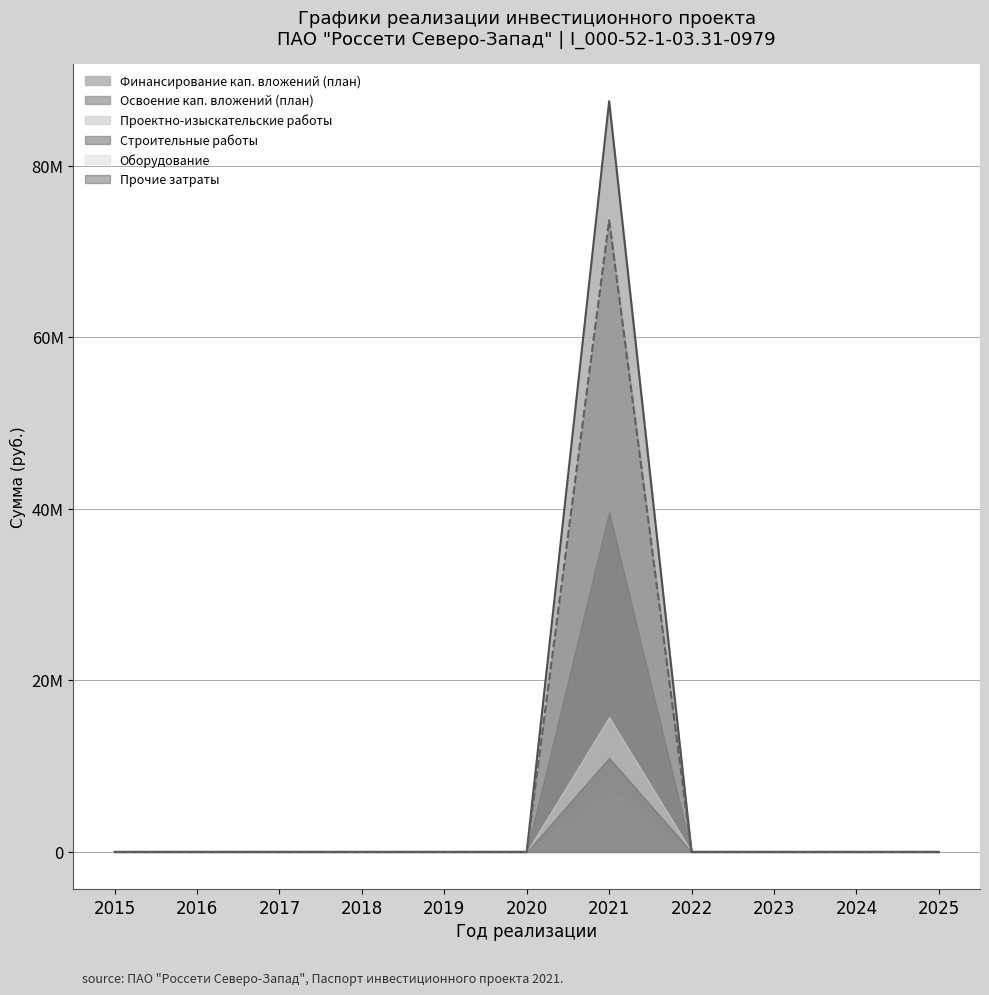

Reading right to left, what are all the values shown in this chart?

Финансирование кап. вложений (план): 2025=0	2024=0	2023=0	2022=0	2021=87546940	2020=0	2019=0	2018=0	2017=0	2016=0	2015=0
Освоение кап. вложений (план): 2025=0	2024=0	2023=0	2022=0	2021=73652000	2020=0	2019=0	2018=0	2017=0	2016=0	2015=0
Проектно-изыскательские работы: 2025=0	2024=0	2023=0	2022=0	2021=7319000	2020=0	2019=0	2018=0	2017=0	2016=0	2015=0
Строительные работы: 2025=0	2024=0	2023=0	2022=0	2021=39642000	2020=0	2019=0	2018=0	2017=0	2016=0	2015=0
Оборудование: 2025=0	2024=0	2023=0	2022=0	2021=15725000	2020=0	2019=0	2018=0	2017=0	2016=0	2015=0
Прочие затраты: 2025=0	2024=0	2023=0	2022=0	2021=10966000	2020=0	2019=0	2018=0	2017=0	2016=0	2015=0